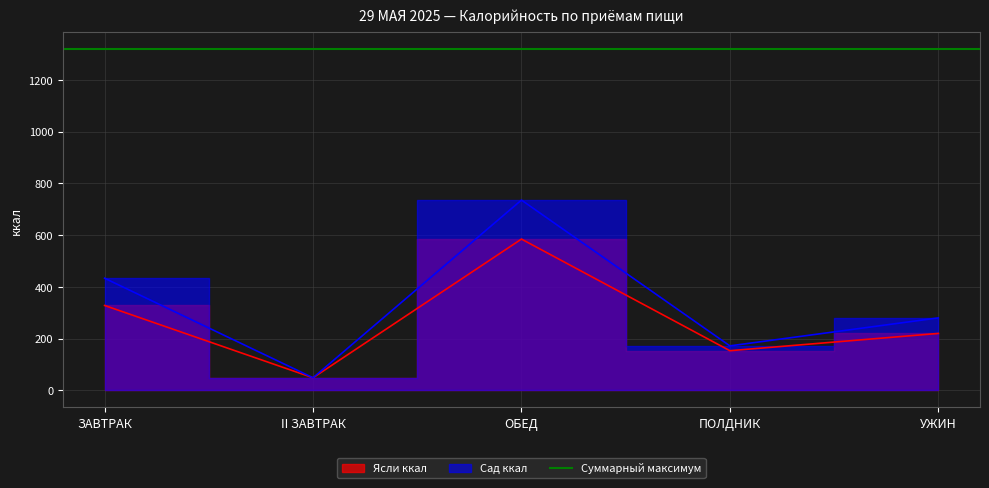

Rank the series by their maximum value, from lowest to highest.

Ясли ккал, Сад ккал